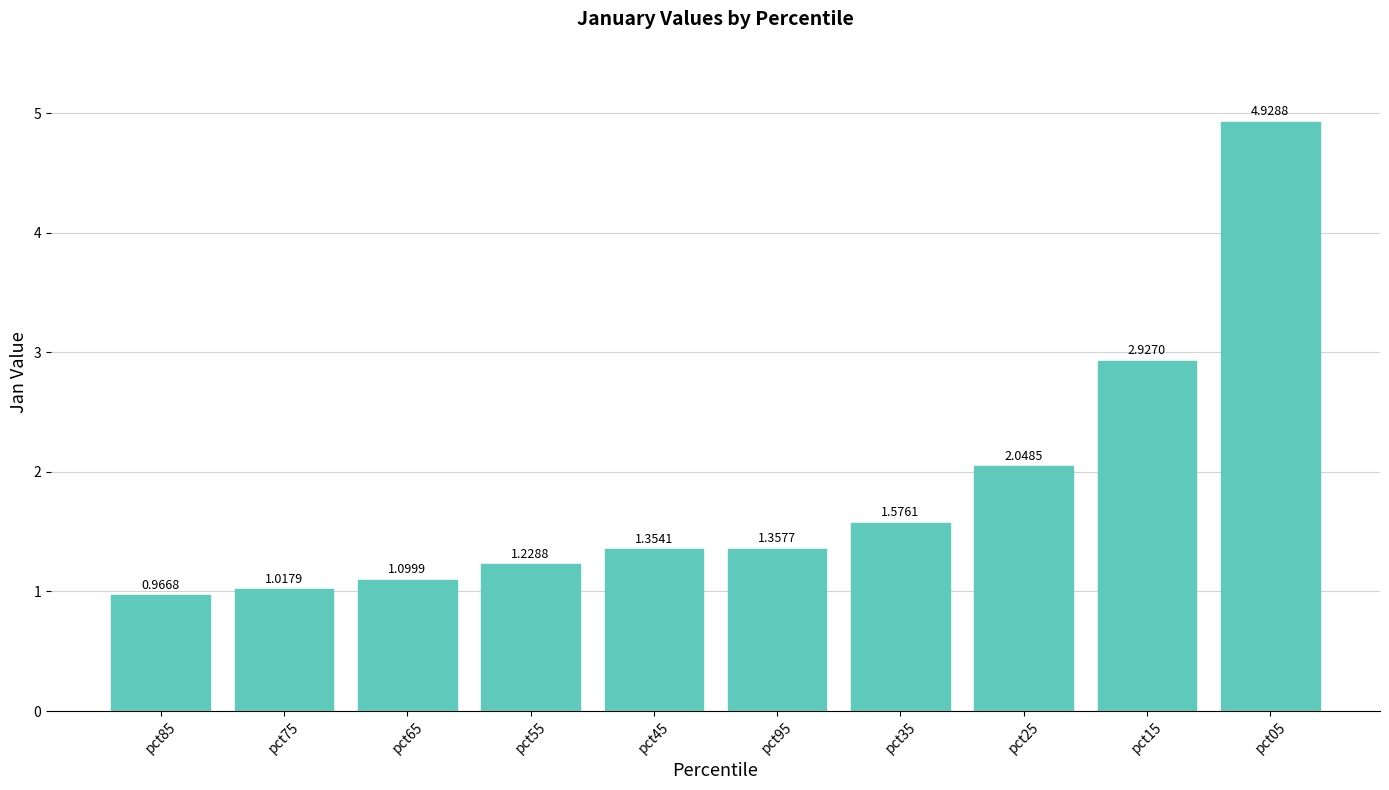

What is the label of the 10th bar from the right?

pct85